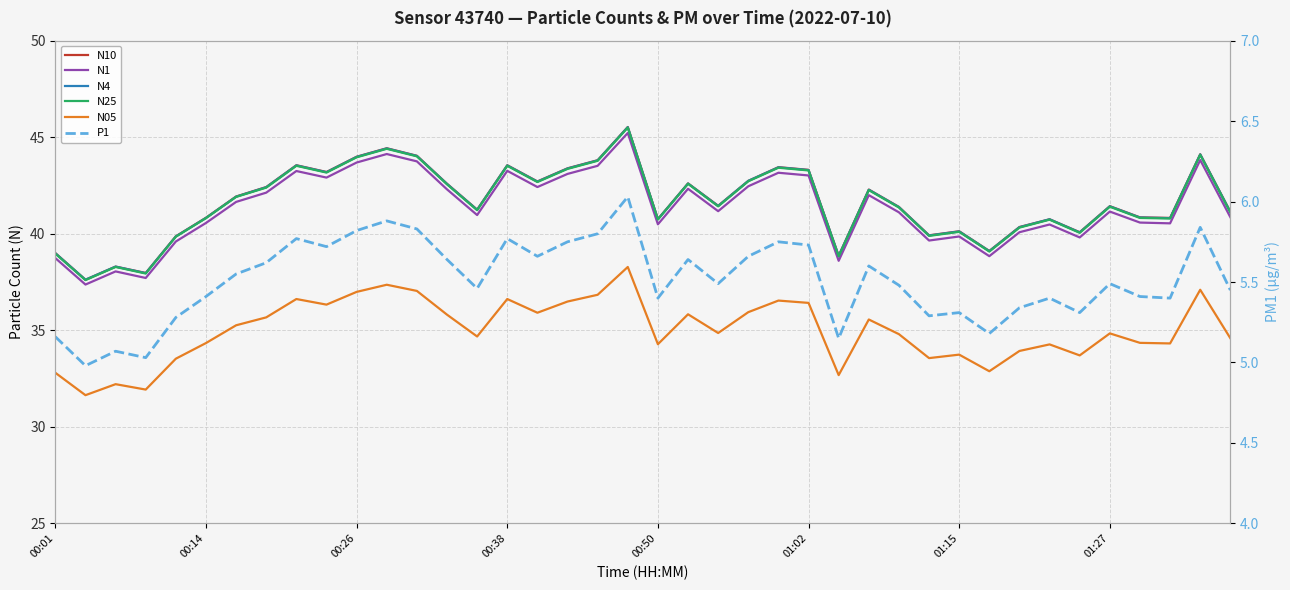

What is the difference between the second highest and minimum values in the N10 series?

6.8